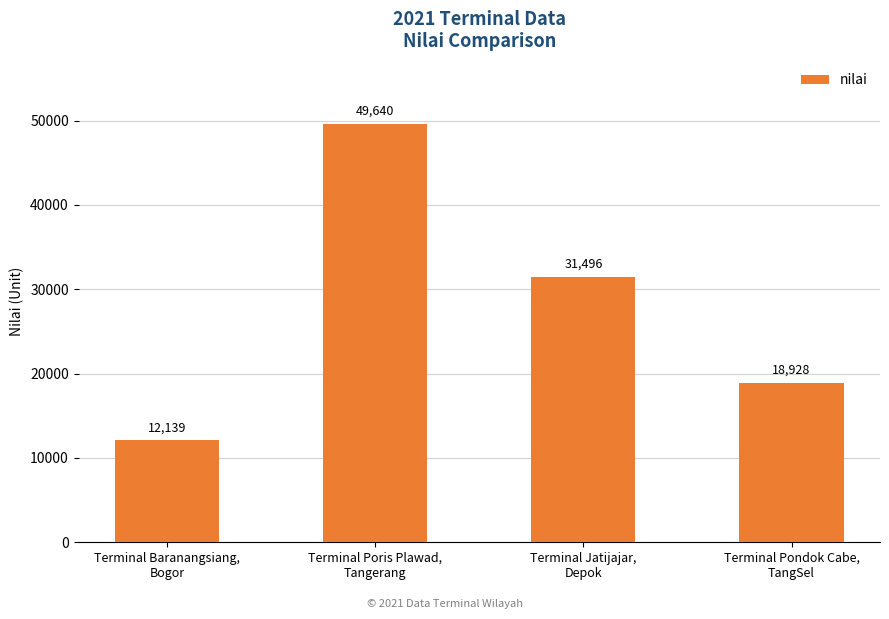

The chart shows a value of 43304 at Terminal Jatijajar,
Depok. True or false?

False